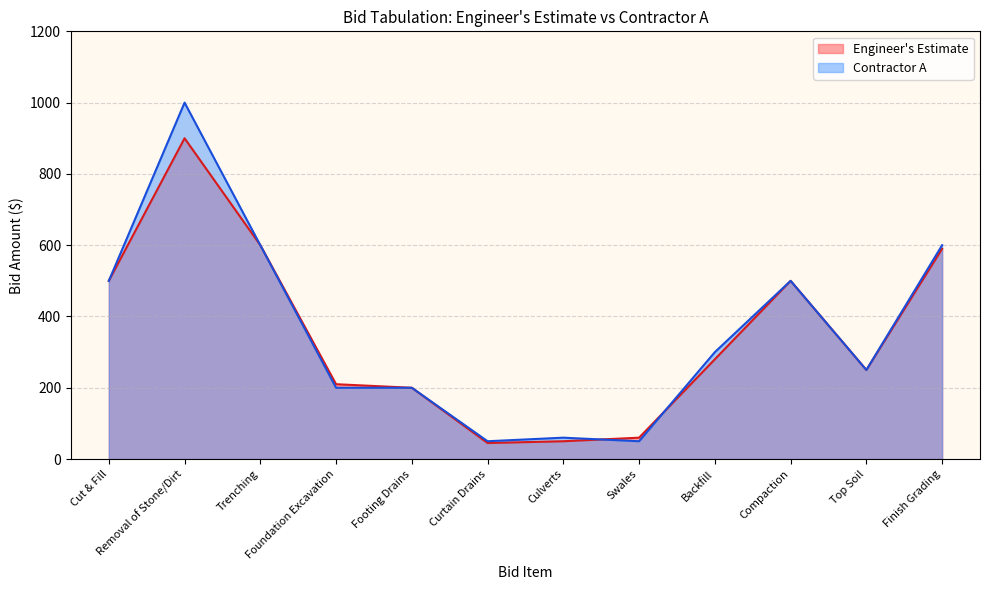

What is the average value of the Contractor A series?

359